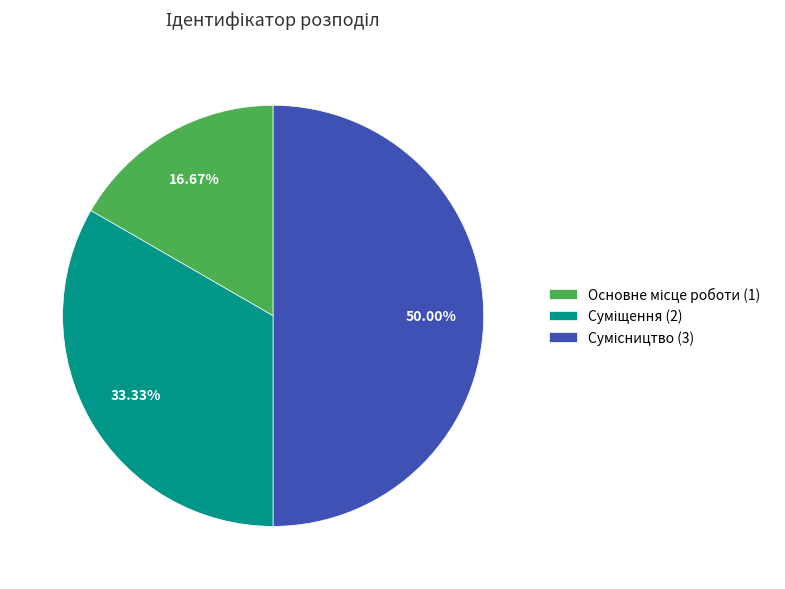

How many segments does this pie chart have?

3